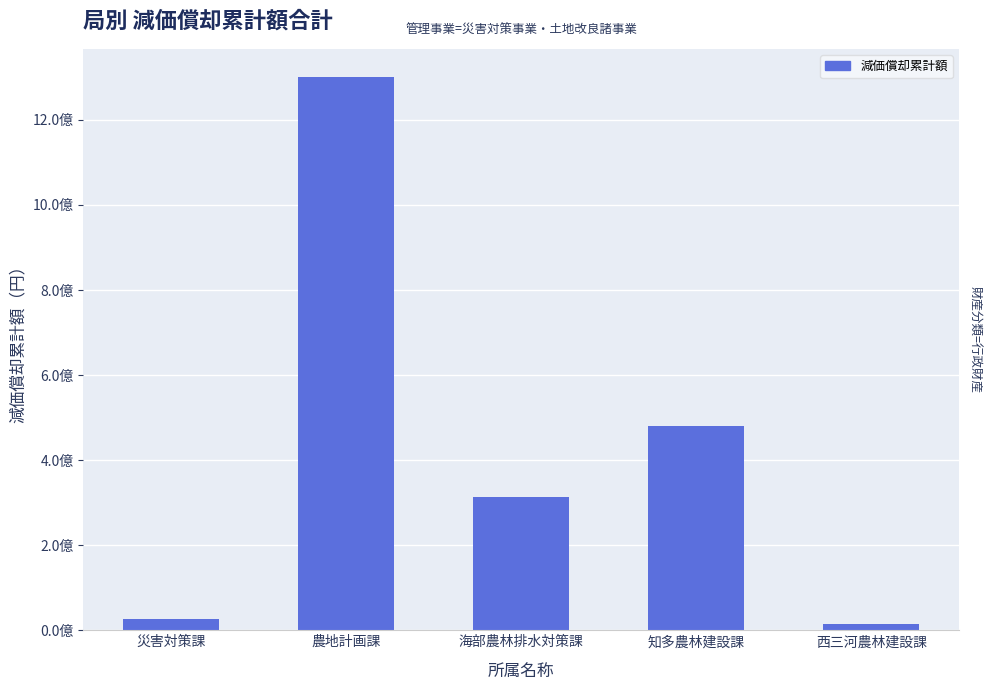

What is the label of the 1st bar from the right?

西三河農林建設課